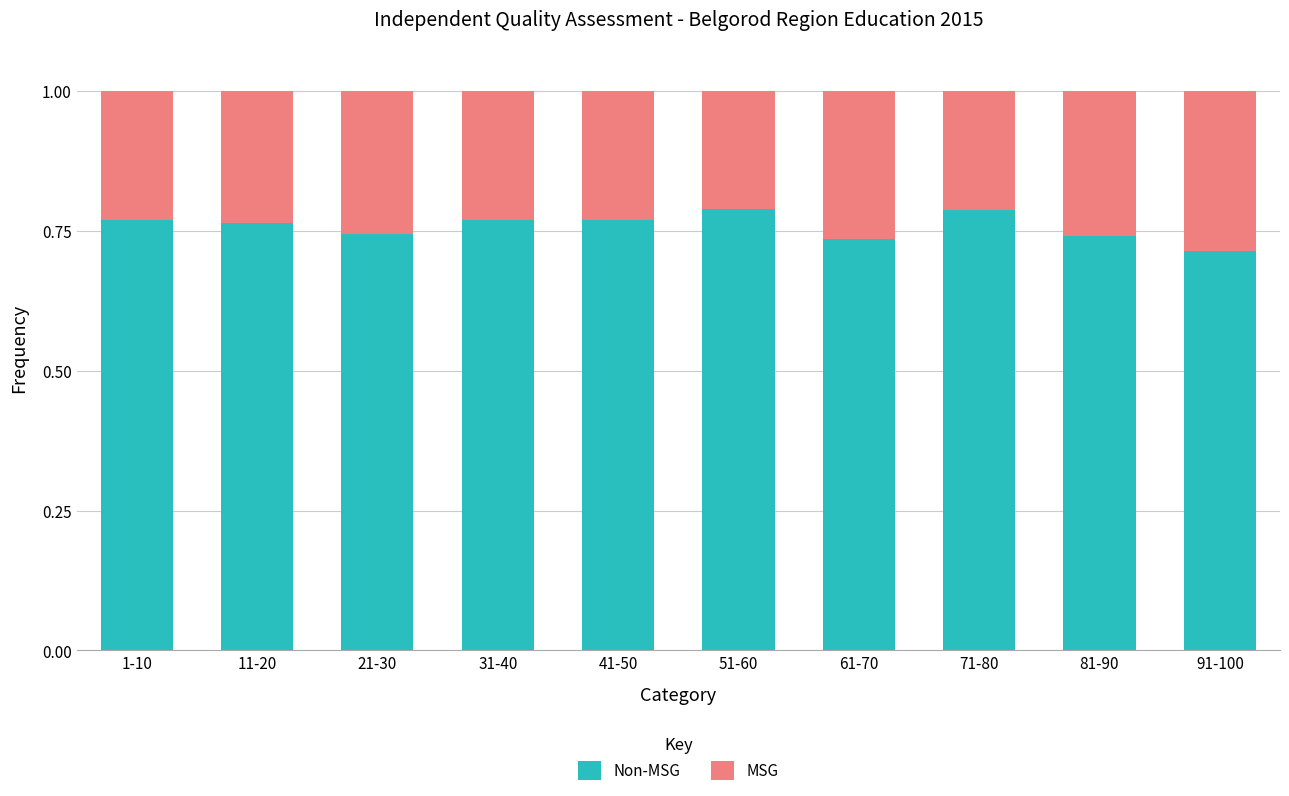

What is the total value across all series at 41-50?

1.0